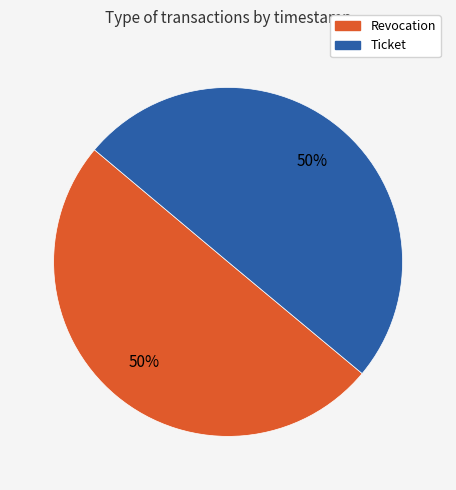

To the nearest percent, what is the average slice percentage?

50%